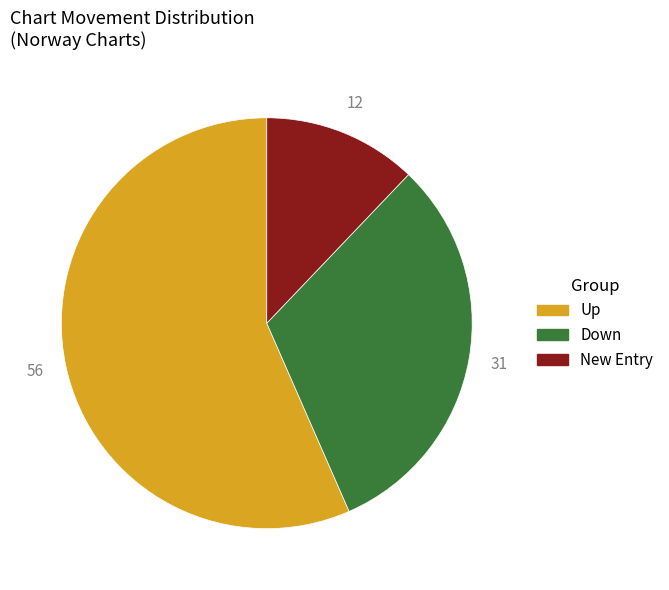

Rank the categories by value from highest to lowest.

Up, Down, New Entry